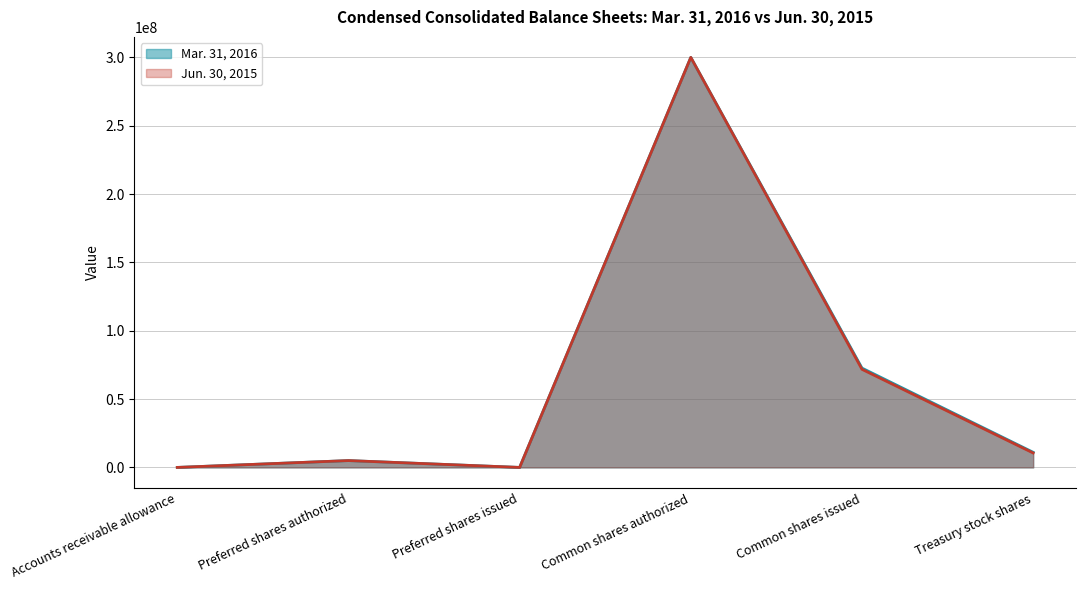

At which category does Jun. 30, 2015 reach its first local valley?

Preferred shares issued